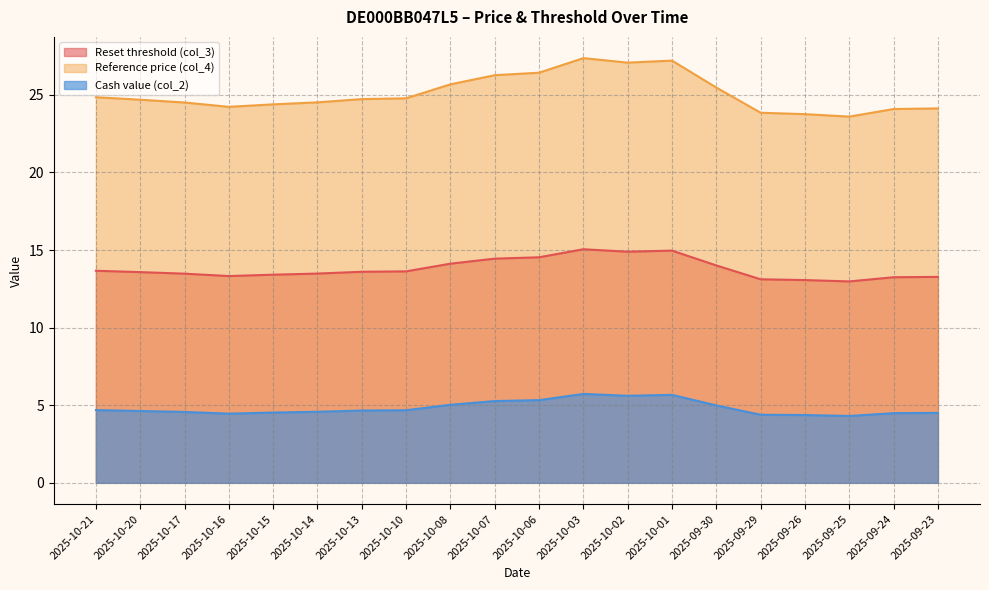

In Reference price (col_4), how many points are higher than both neighbors (excluding endpoints)?

2